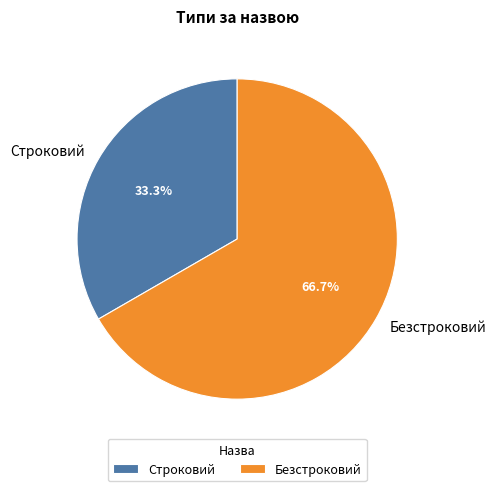

The Безстроковий slice represents 77% of the pie. True or false?

False